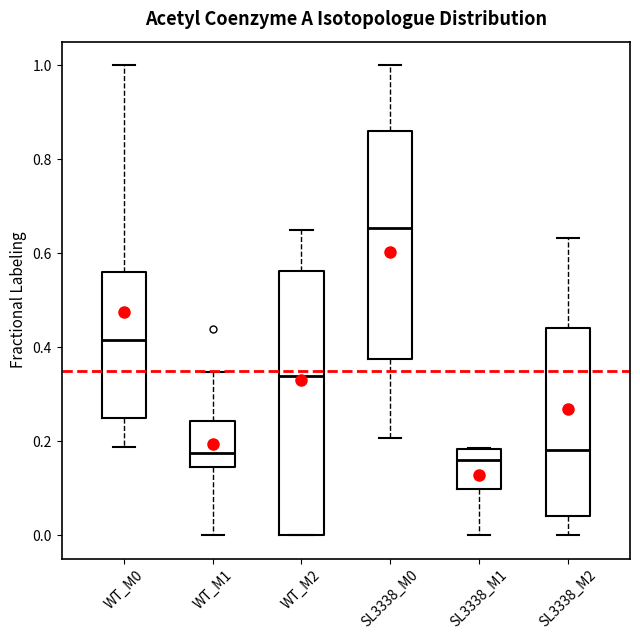

Comparing the boxes themselves (not the whiskers), which one is the tallest?

WT_M2